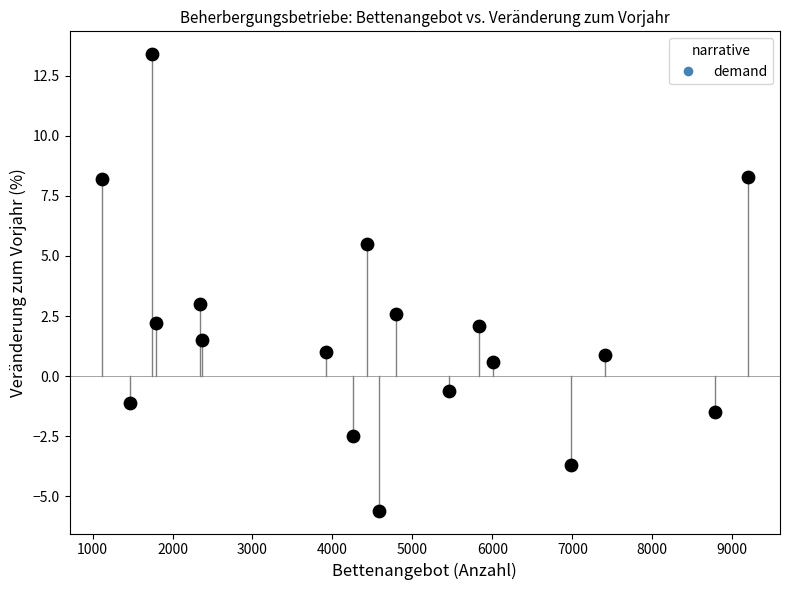

What is the range of X values (max minus min)?

8076.0